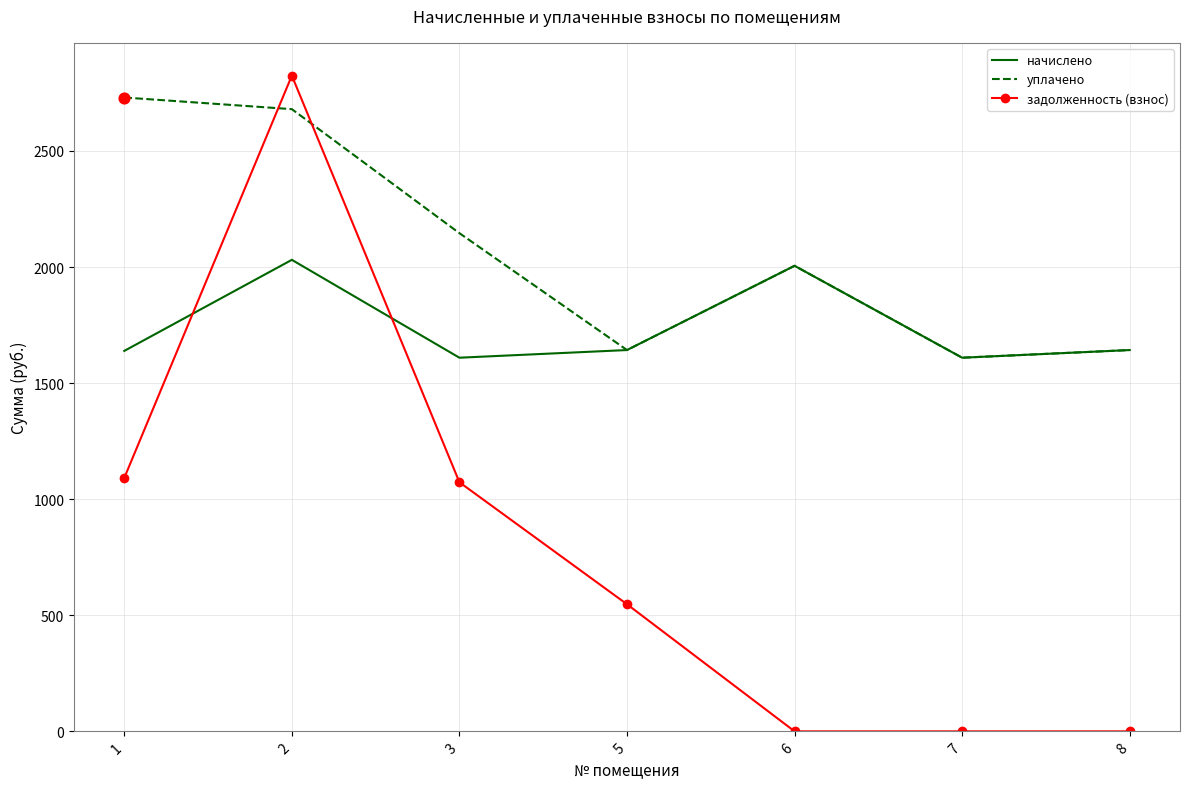

Is the value of задолженность (взнос) at 8 greater than the value of уплачено at 2?

No